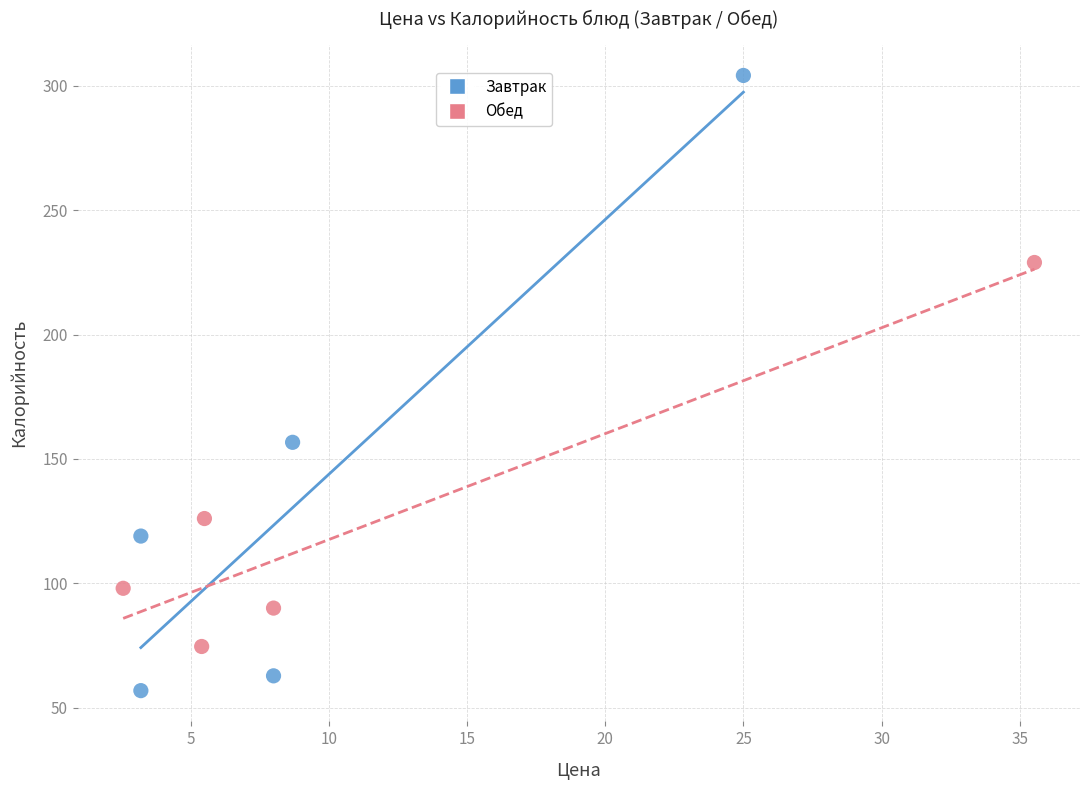

Which series has the largest Y range (max minus min)?

Завтрак